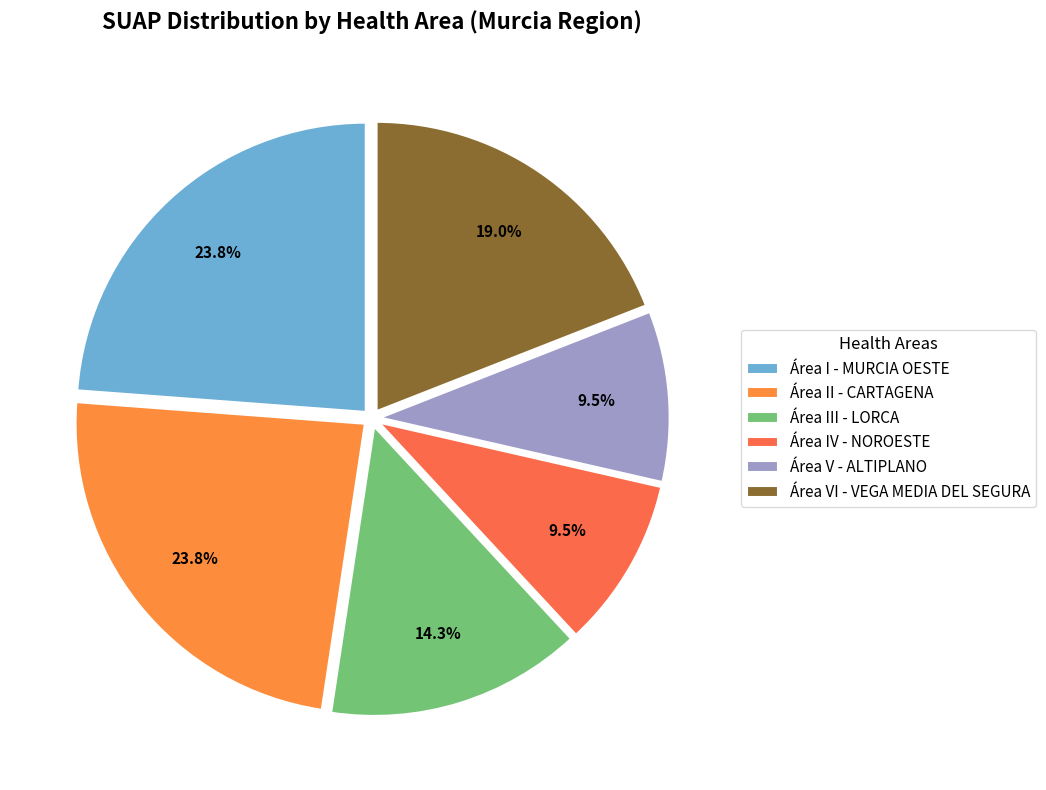

How many slices are in this pie chart?

6